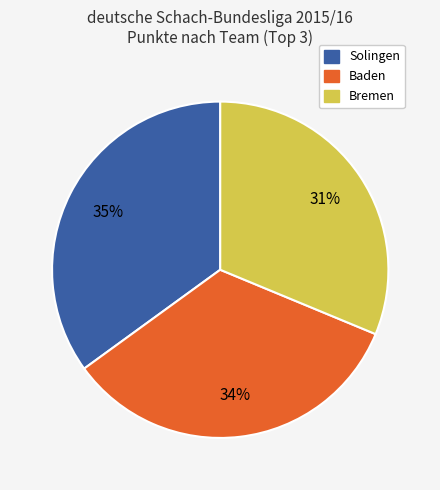

Is there a majority slice in this chart?

No